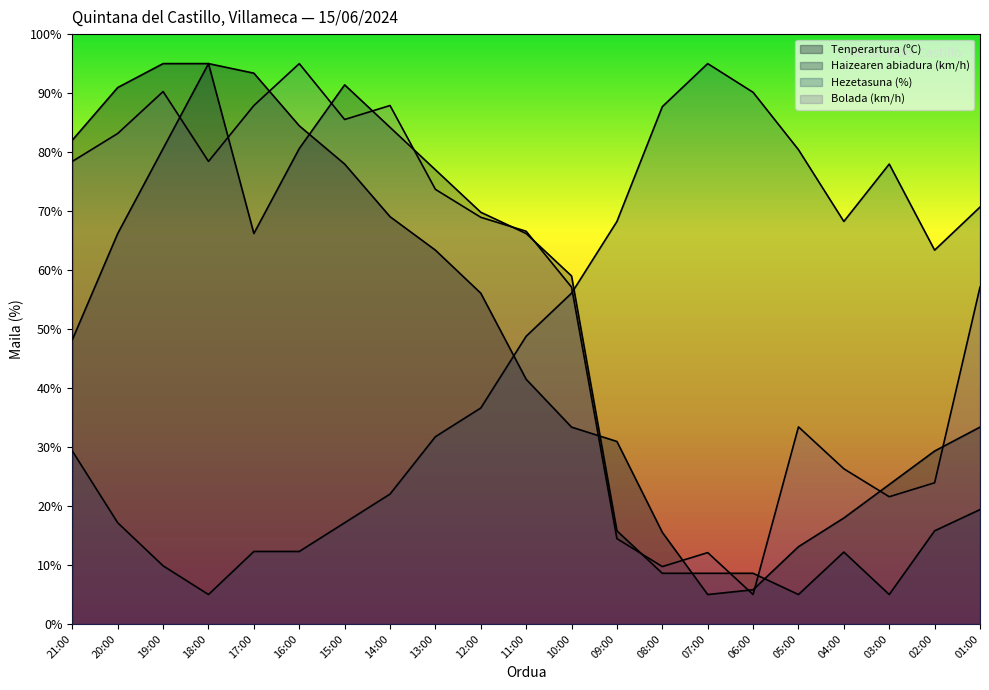

At 04:00, list the series in order from smallest to largest.

Haizearen abiadura (km/h), Tenperartura (ºC), Bolada (km/h), Hezetasuna (%)